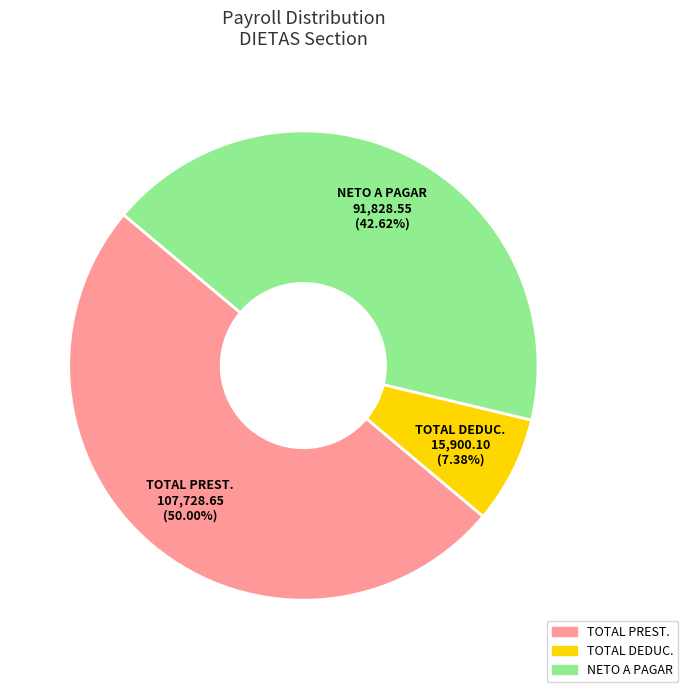

Which category has the smallest portion of the pie?

TOTAL DEDUC.